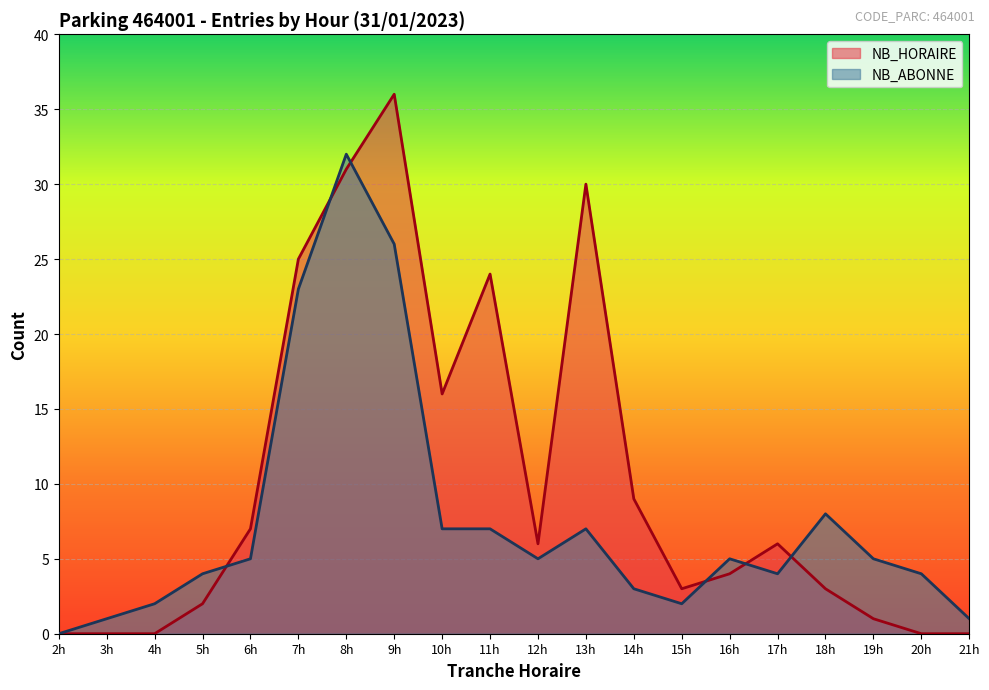

Count the number of categories in the chart.

20